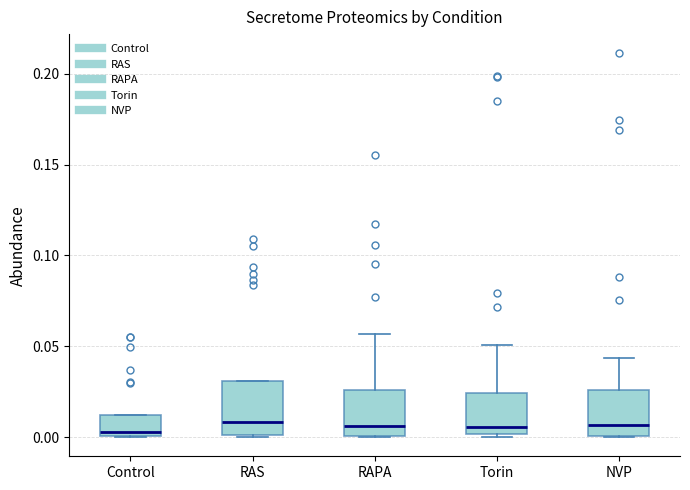

Where is the lower edge of the box for RAPA on the y-axis? The values are not printed on the chart, so give them approximately, as read against the axis.

0.000